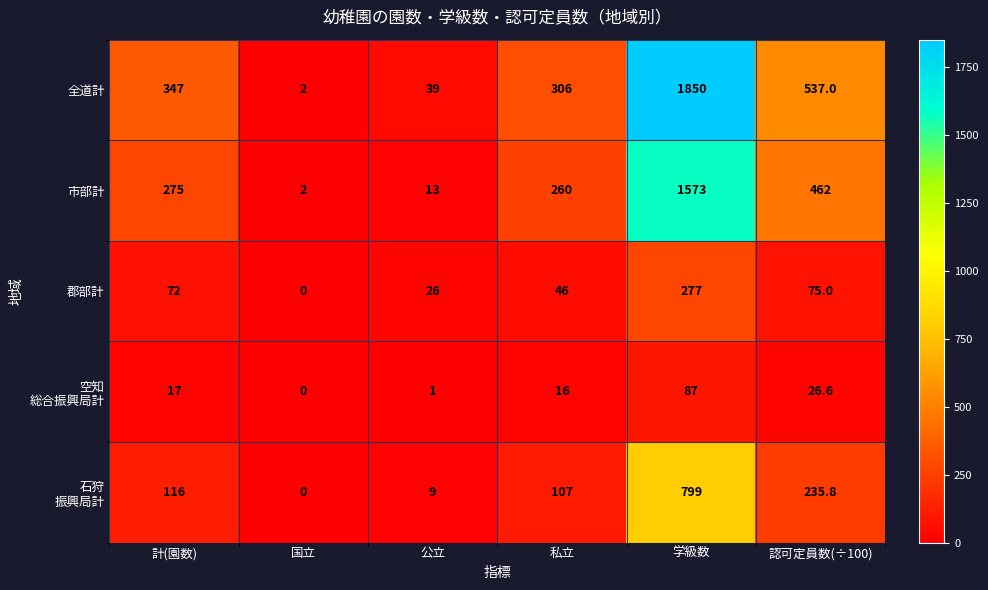

What is the sum of all 全道計 values?

3081.0